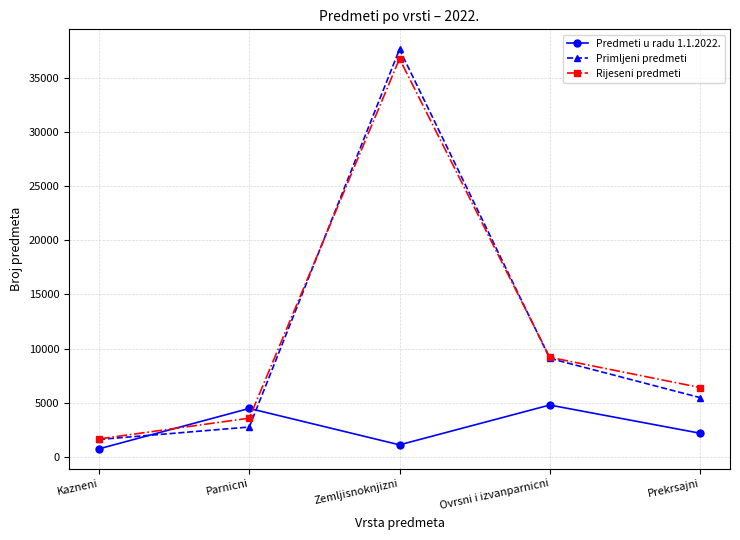

What are all the series names shown in the legend?

Predmeti u radu 1.1.2022., Primljeni predmeti, Rijeseni predmeti